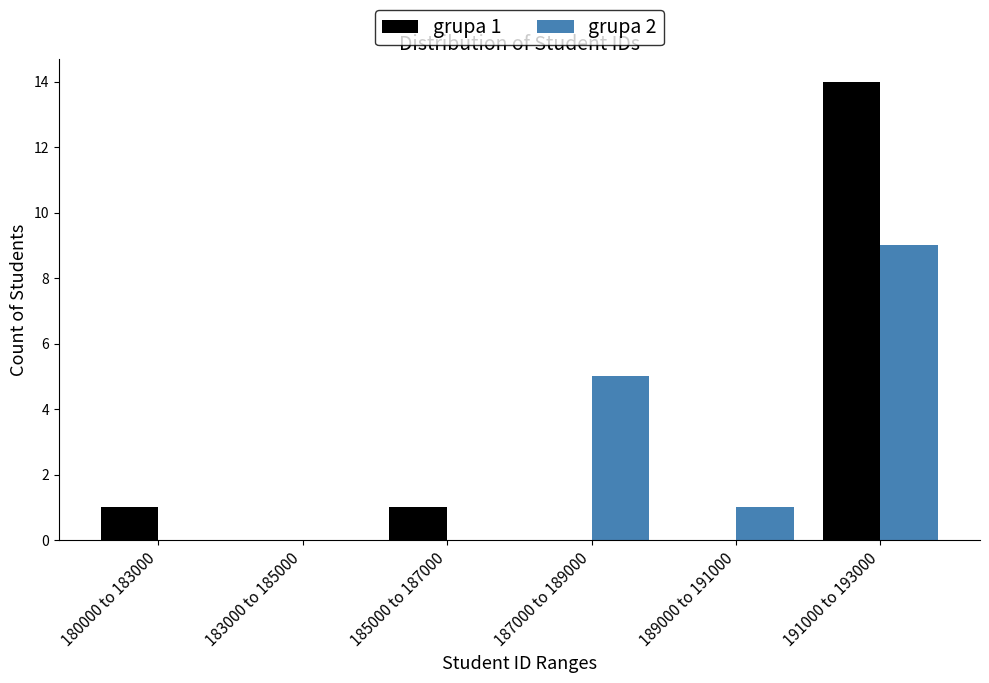

Reading left to right, what are all the values shown in this chart?

grupa 1: 180000 to 183000=1	183000 to 185000=0	185000 to 187000=1	187000 to 189000=0	189000 to 191000=0	191000 to 193000=14
grupa 2: 180000 to 183000=0	183000 to 185000=0	185000 to 187000=0	187000 to 189000=5	189000 to 191000=1	191000 to 193000=9